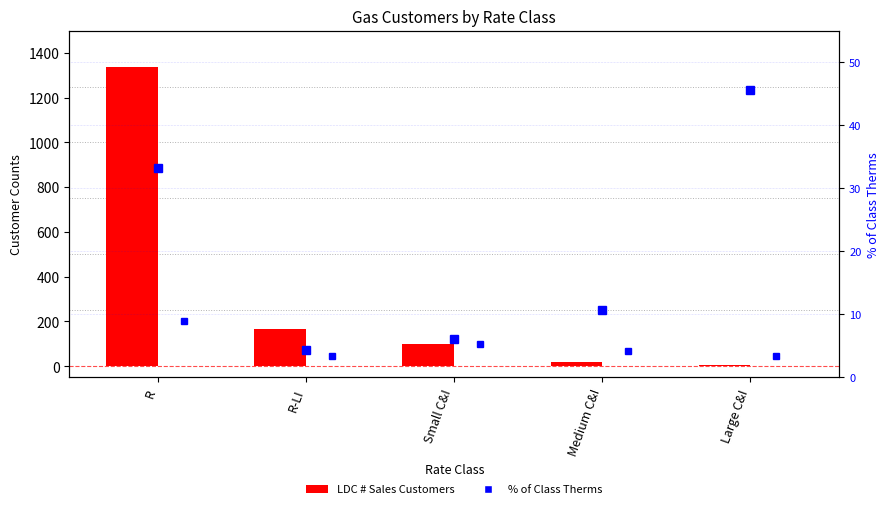

Reading left to right, extract all data points from this chart.

LDC # Sales Customers: R=1336.0	R-LI=168.0	Small C&I=101.2	Medium C&I=17.1	Large C&I=5.8
% of Class Therms: R=33.2	R-LI=4.3	Small C&I=6.1	Medium C&I=10.8	Large C&I=45.6